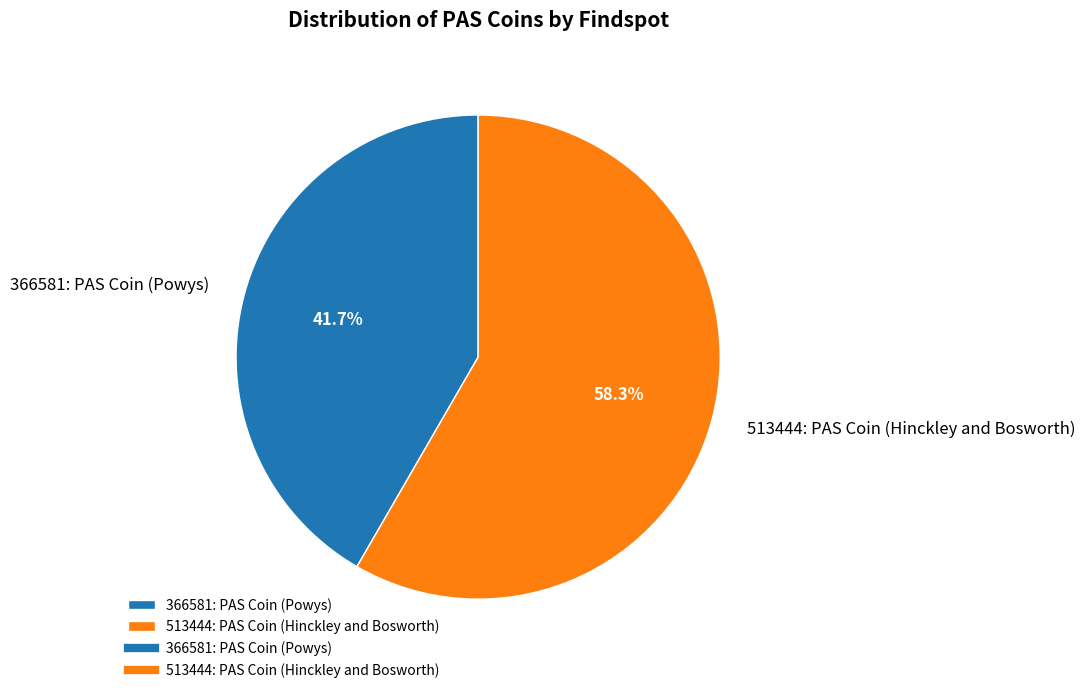

True or false: 366581: PAS Coin (Powys) accounts for 33% of the total.

False